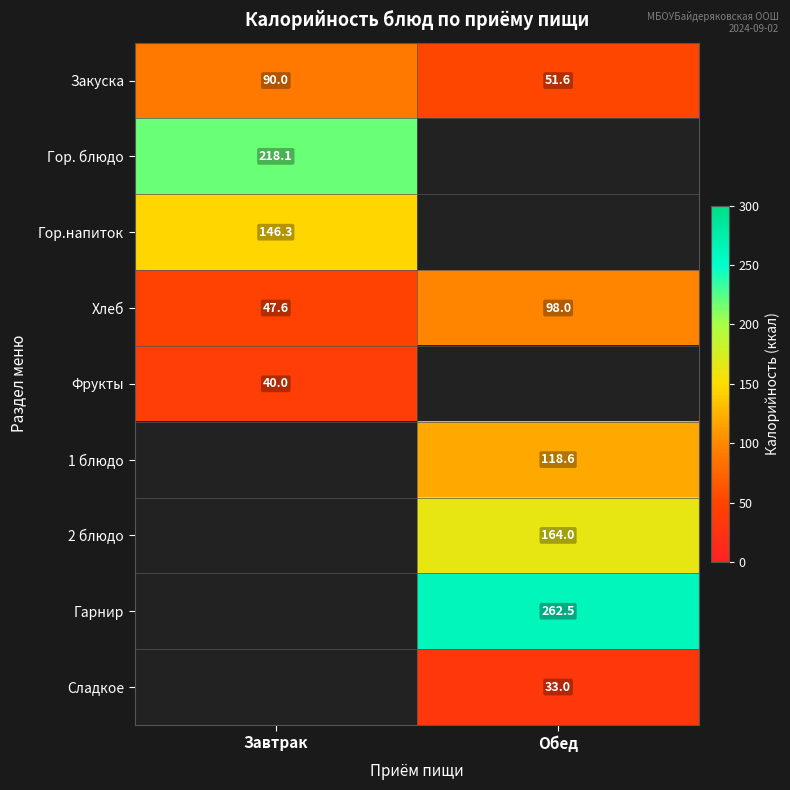

Is the value of Хлеб at Завтрак greater than the value of Закуска at Завтрак?

No